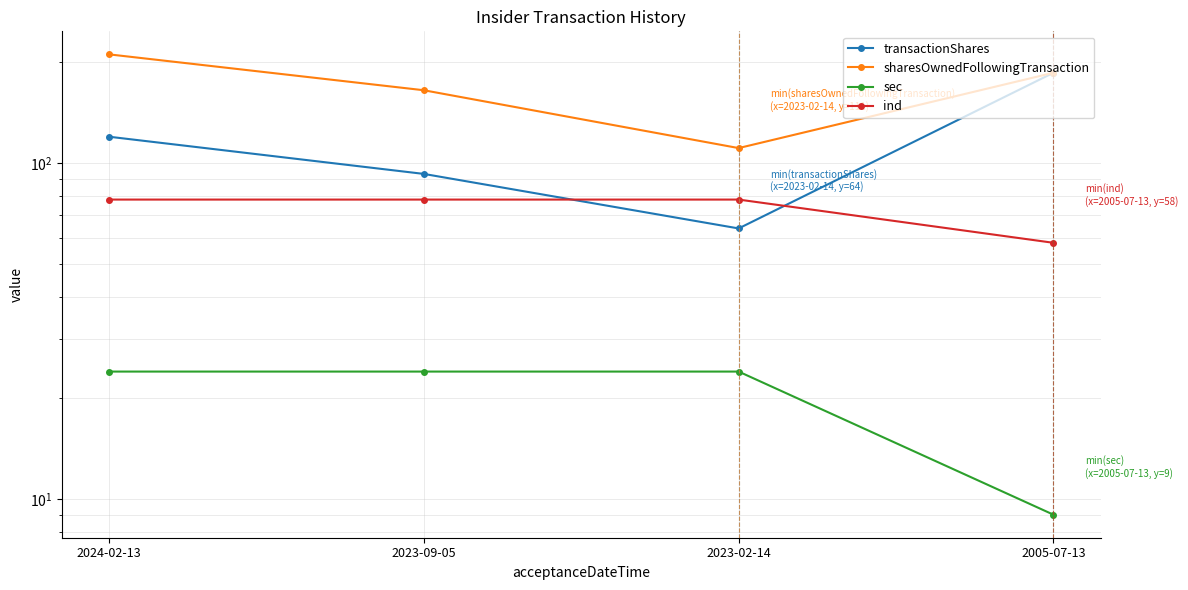

Which category has the highest value across all series?

2024-02-13